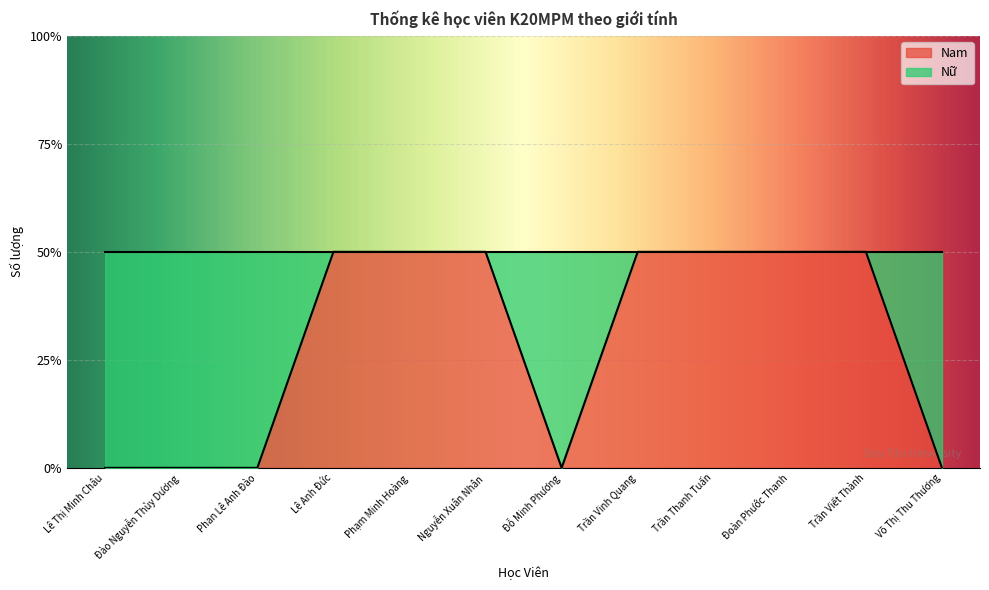

Reading left to right, extract all data points from this chart.

Lê Thị Minh Châu=0	Đào Nguyễn Thùy Dương=0	Phan Lê Anh Đào=0	Lê Anh Đức=1	Phạm Minh Hoàng=1	Nguyễn Xuân Nhân=1	Đỗ Minh Phương=0	Trần Vinh Quang=1	Trần Thanh Tuấn=1	Đoàn Phước Thanh=1	Trần Viết Thành=1	Võ Thị Thu Thương=0